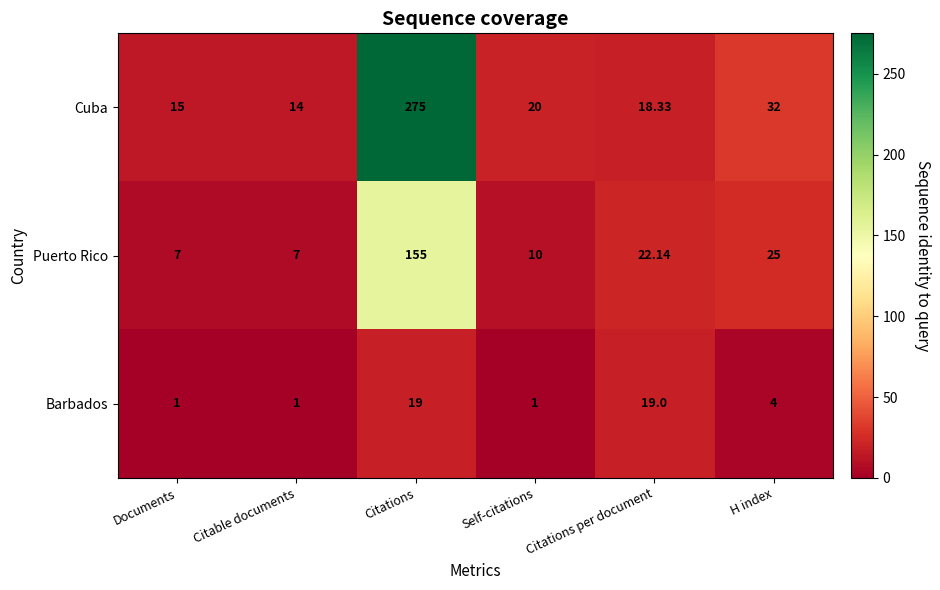

Where is Barbados nearest to the value 10?

H index